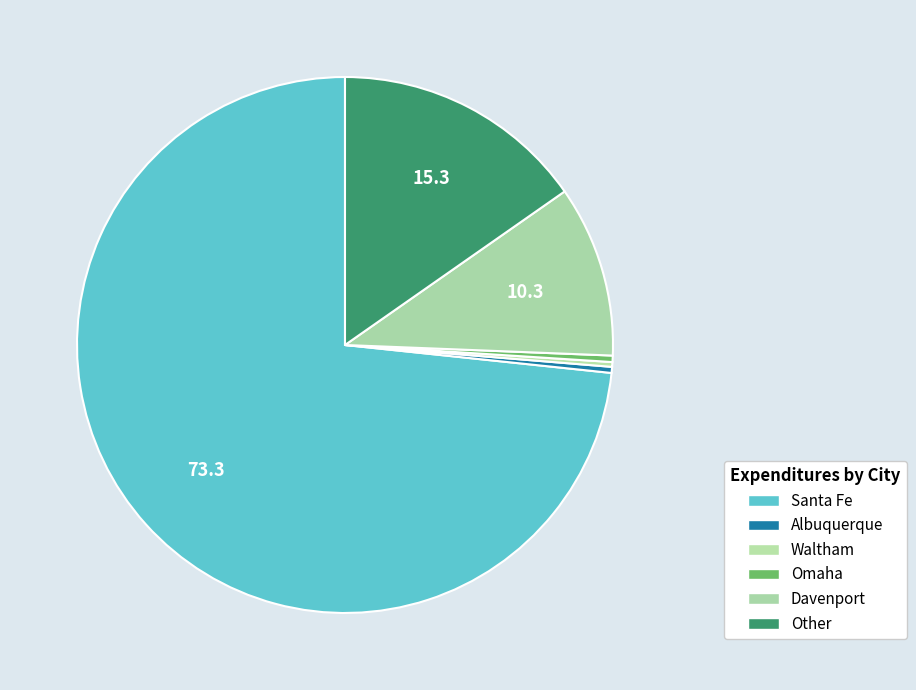

How many slices are in this pie chart?

6